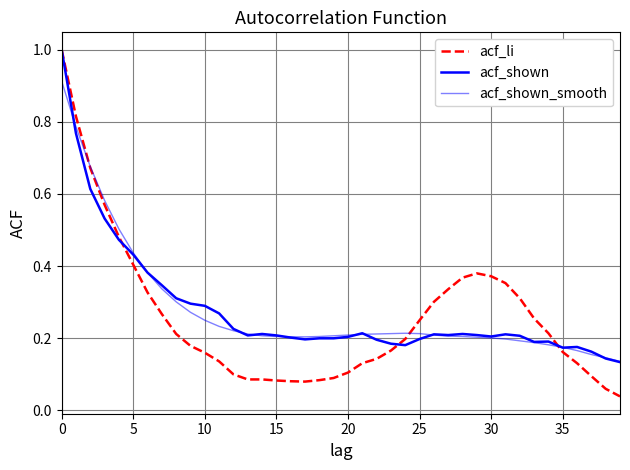

Is this an area chart (filled region under the line)?

No